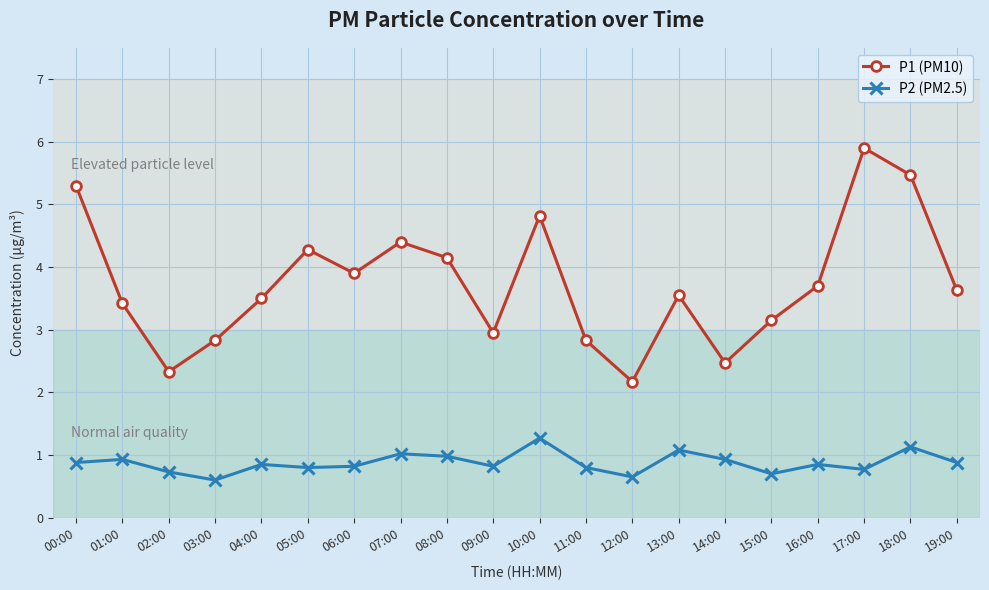

What is the minimum value shown in the chart?

0.6